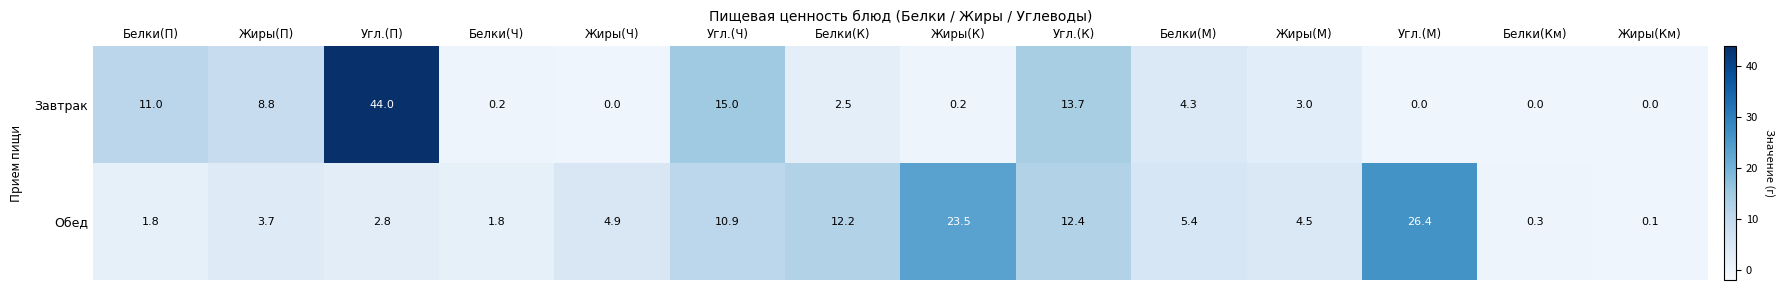

The value of Завтрак at Жиры(М) is 1.4. True or false?

False